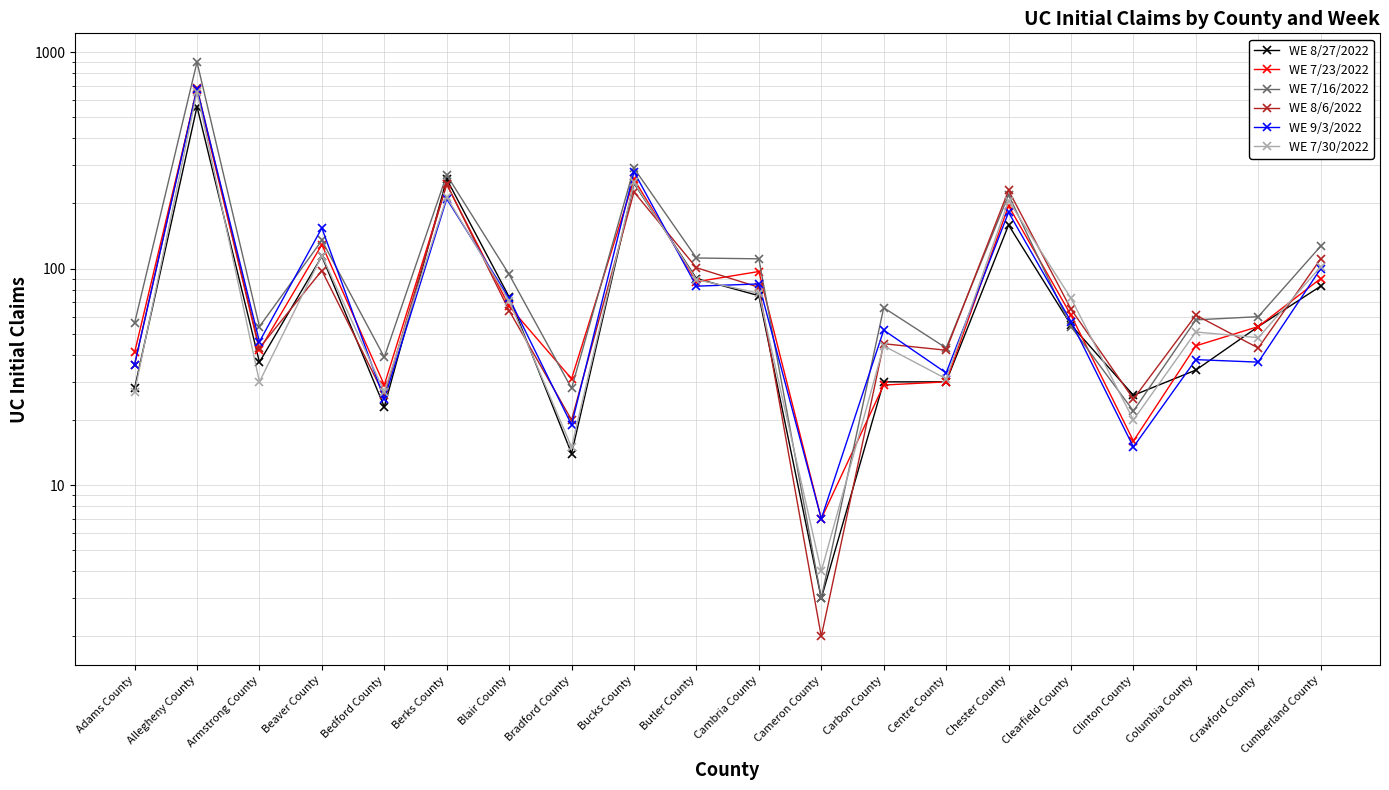

How many interior local peaks does the WE 7/16/2022 series have?

6